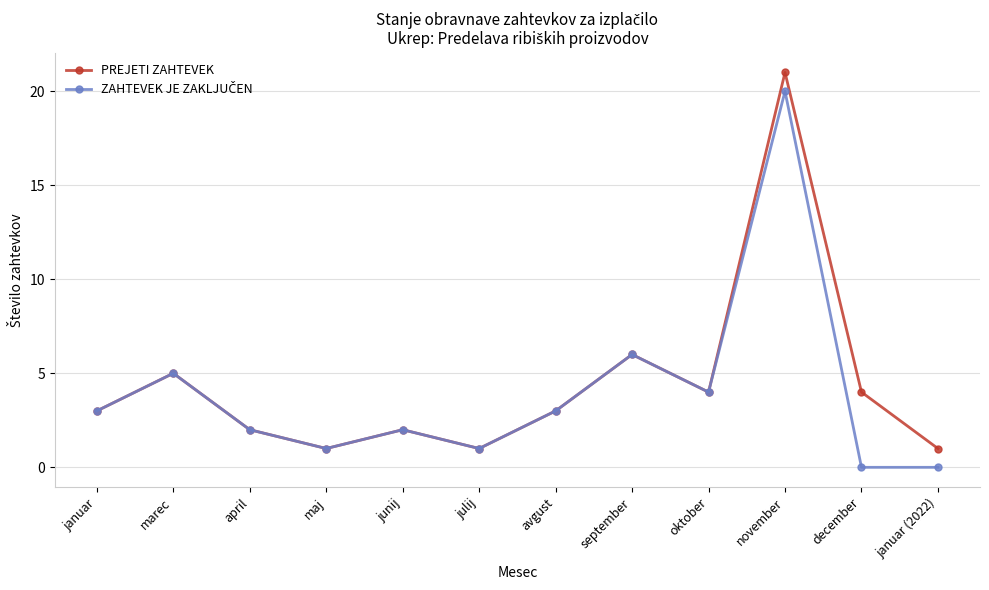

At how many categories does at least one series exceed 19?

1